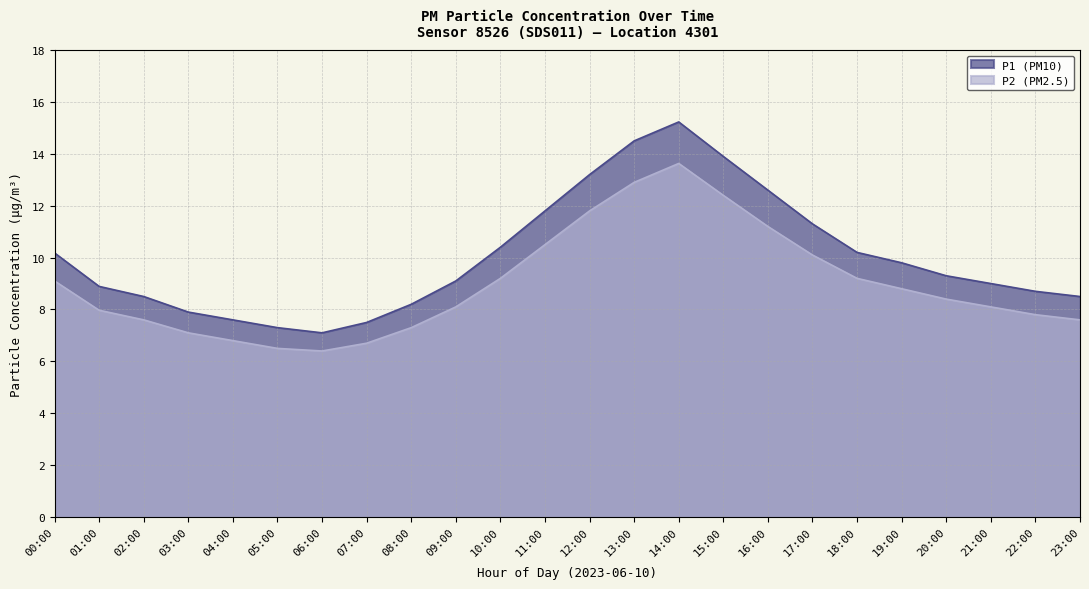

True or false: P2 and P1 cross at least once.

False